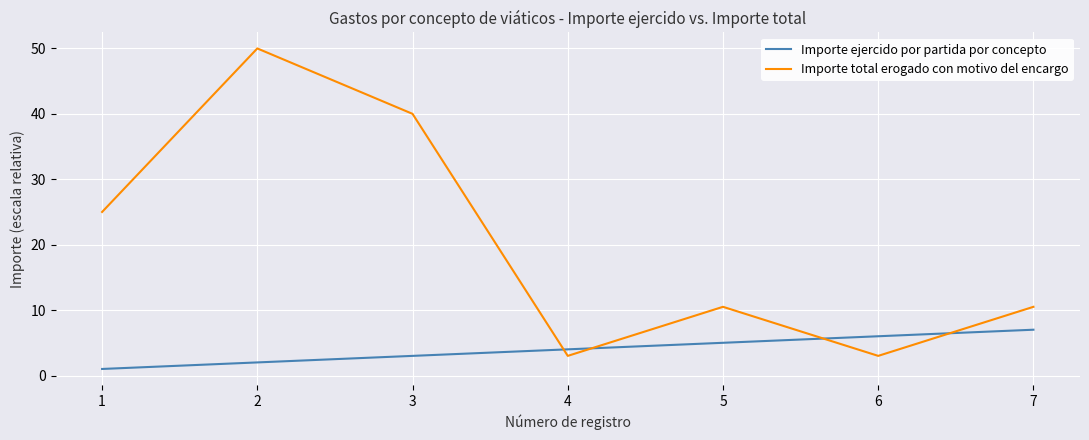

True or false: Importe total erogado con motivo del encargo has more than 1 interior local peaks.

True